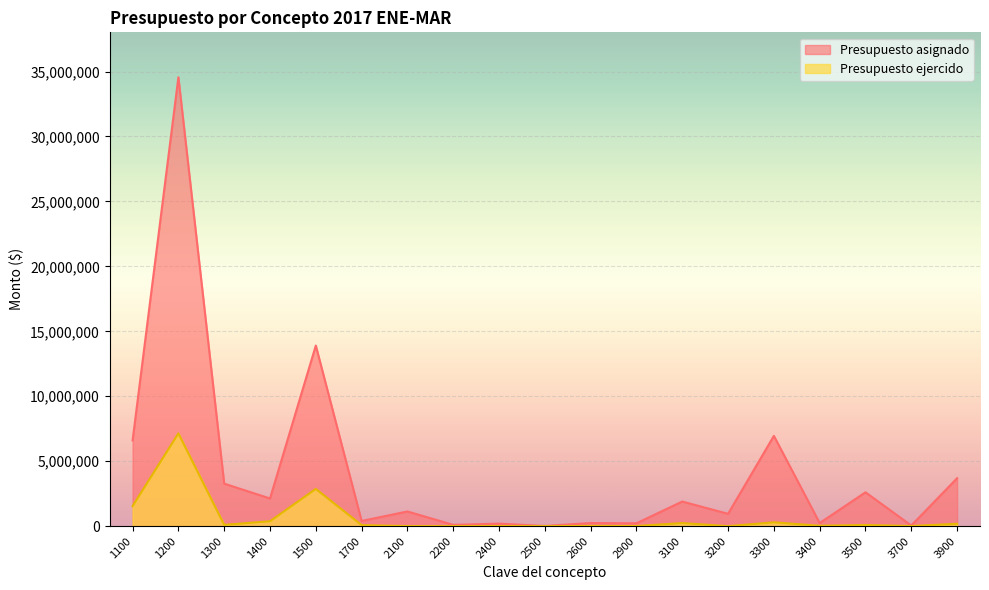

Reading right to left, what are all the values shown in this chart?

Presupuesto asignado: 3900=3691042.0	3700=49500.0	3500=2605865.0	3400=239804.0	3300=6950720.0	3200=950000.0	3100=1895556.0	2900=220815.0	2600=240000.0	2500=15400.0	2400=194740.0	2200=100000.0	2100=1131136.0	1700=399769.0	1500=13903777.0	1400=2131473.0	1300=3271903.0	1200=34561781.0	1100=6600728.0
Presupuesto ejercido: 3900=182975.7	3700=8100.0	3500=88566.4	3400=29060.5	3300=295567.4	3200=0.0	3100=236703.0	2900=11521.2	2600=15197.2	2500=0.0	2400=3602.7	2200=0.0	2100=3737.9	1700=81010.0	1500=2865963.3	1400=377005.2	1300=99253.4	1200=7142602.3	1100=1546853.3